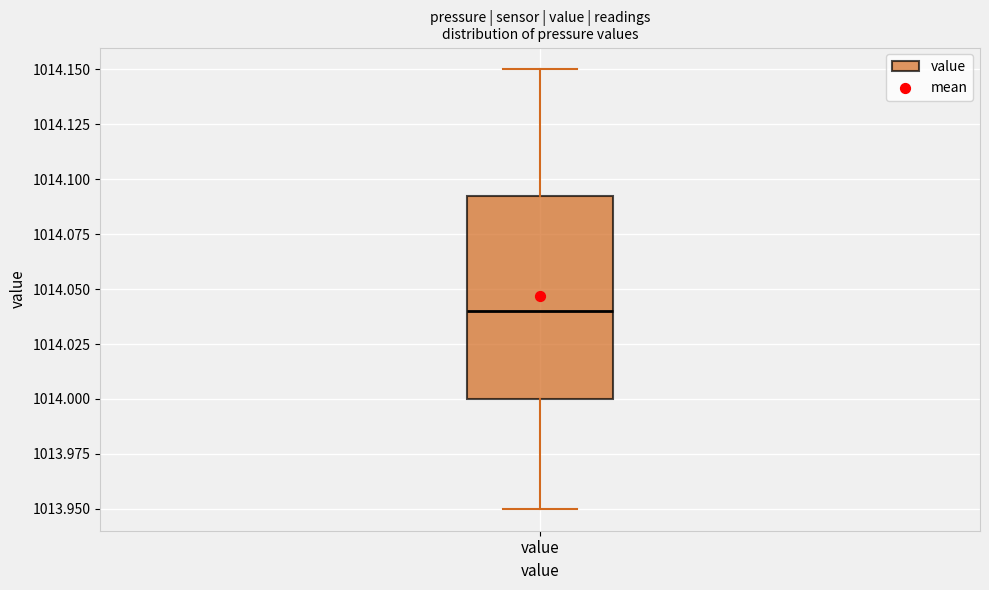

Read this box plot against the y-axis: the position of the median line, the range covered by the box, and the ends of both whiskers. The values are not printed on the chart, so give them approximately, as read against the axis.

median 1014.040, box 1014.000 to 1014.095, whiskers 1013.950 to 1014.150